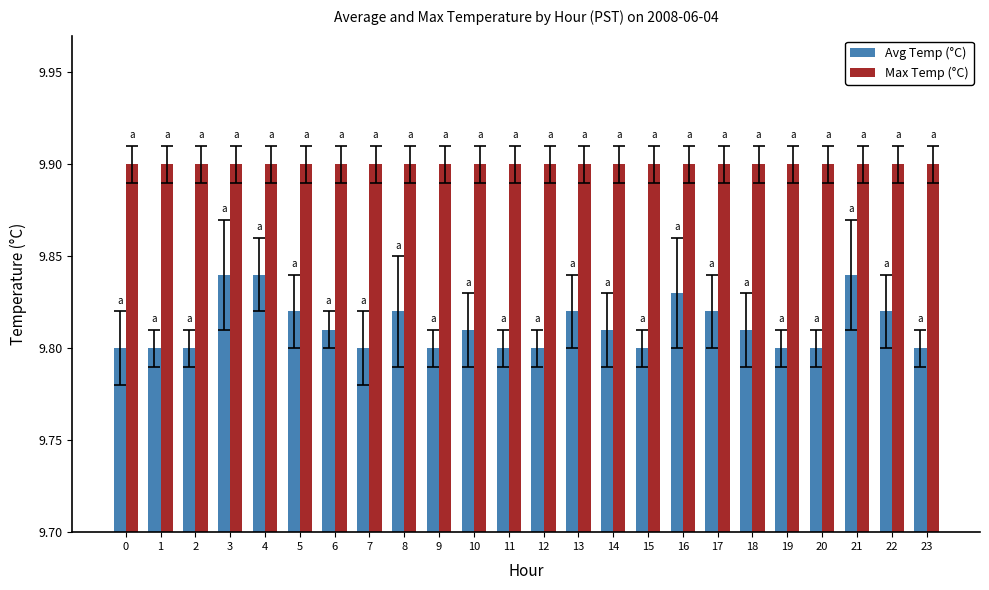

What is the maximum value shown in the chart?

9.9